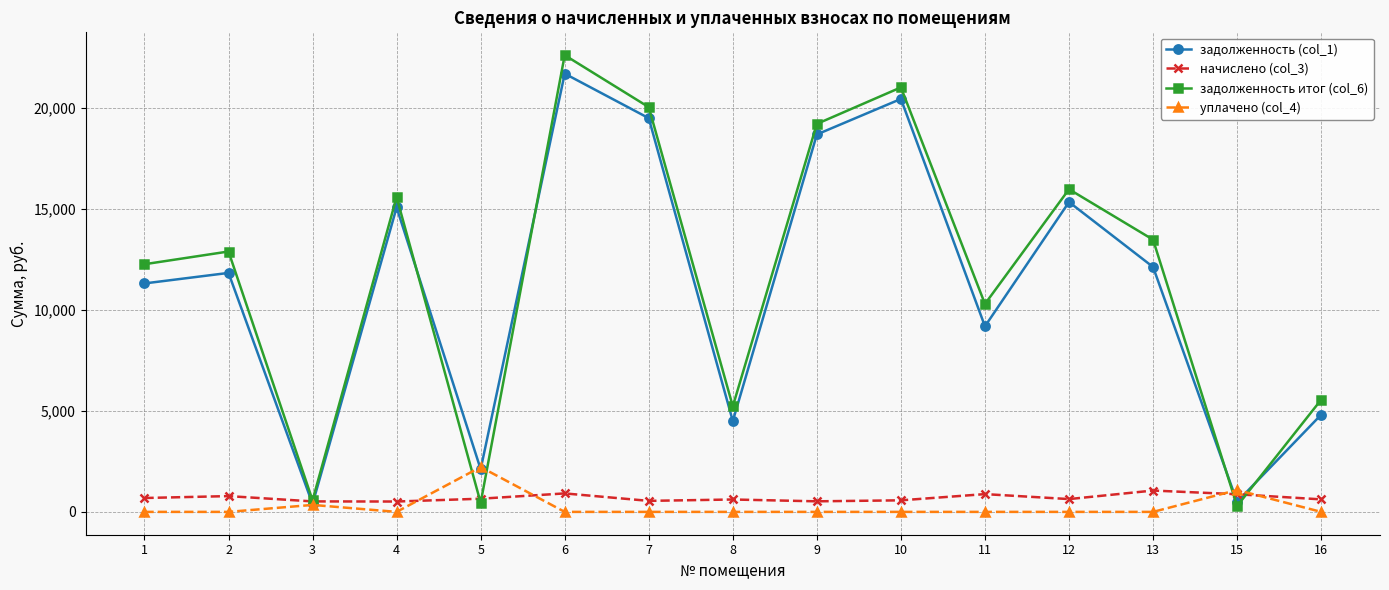

What is the maximum value shown in the chart?

22618.1